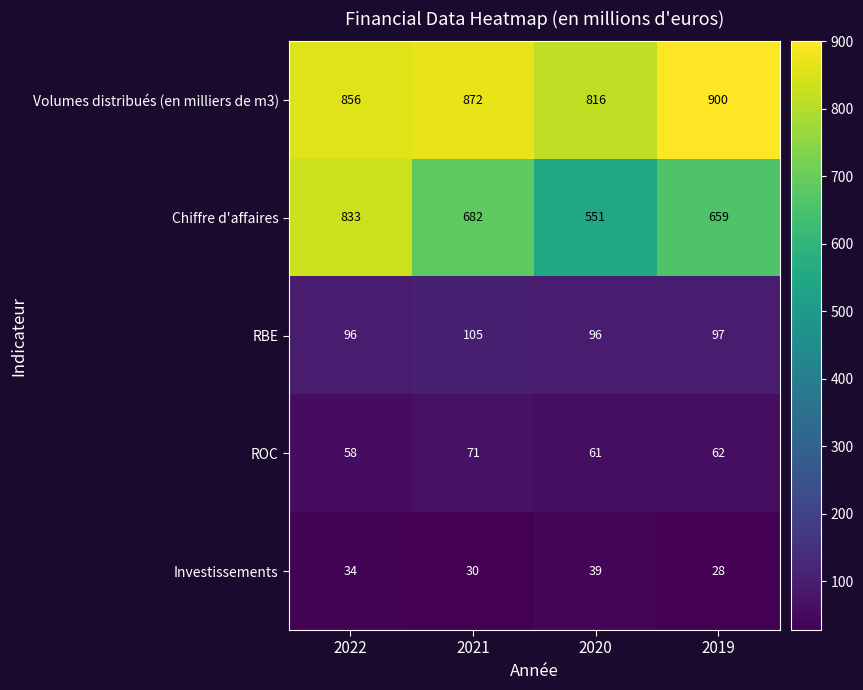

What is the total value across all series at 2021?

1760